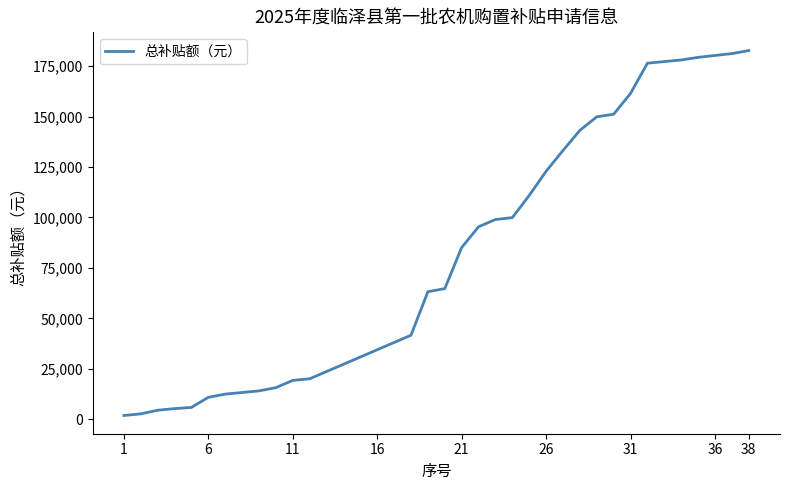

What is the difference between the maximum and minimum values?

180990